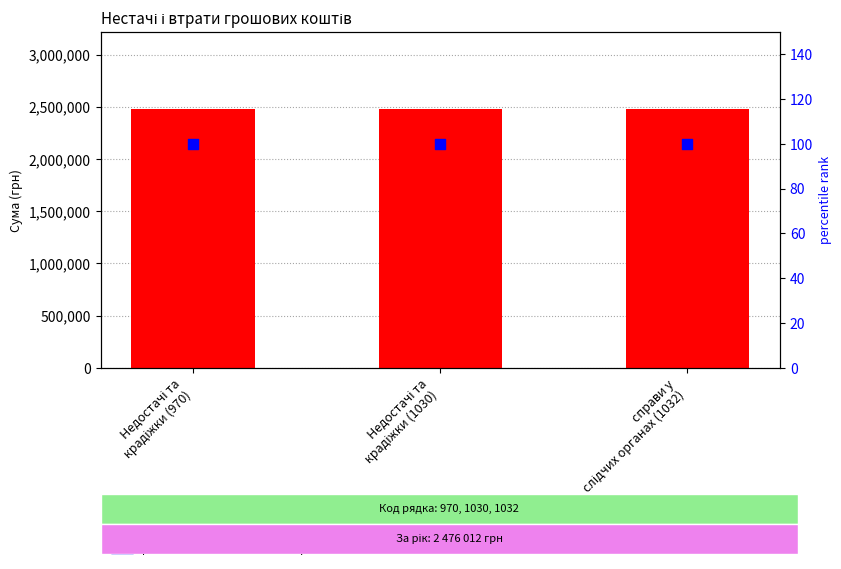

Which series contains the lowest Y value?

percentile rank within the sample